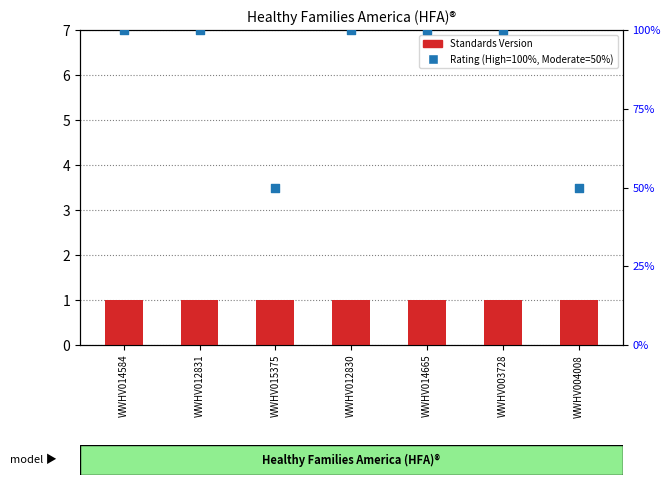

Which series has the largest Y range (max minus min)?

Rating (percentile)